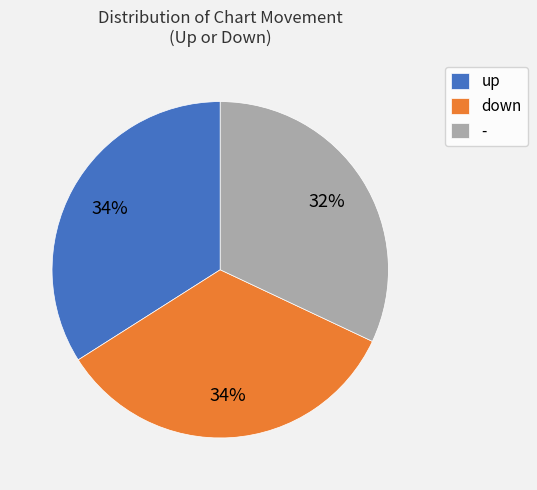

The down slice represents 48% of the pie. True or false?

False